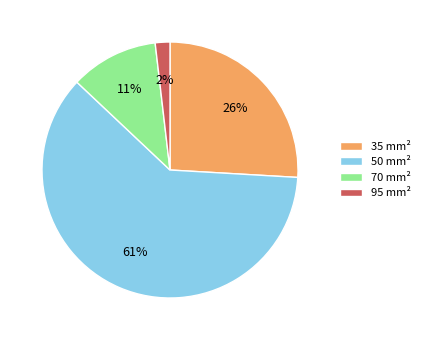

What is the majority slice?

50